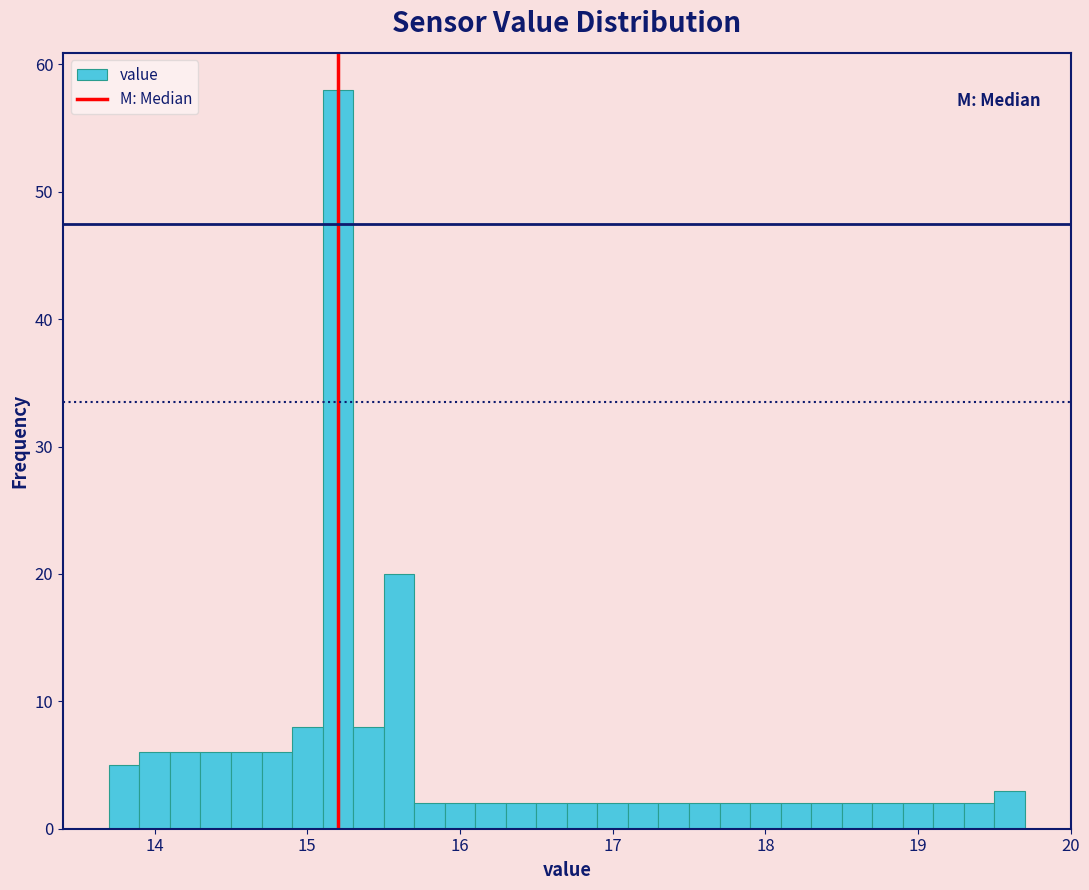

Around what value on the x-axis is the tallest bar? Give the approximate position of its centre, as read against the axis.

15.2